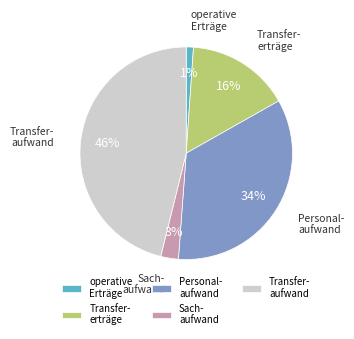

What is the smallest slice in the pie chart?

operative Erträge